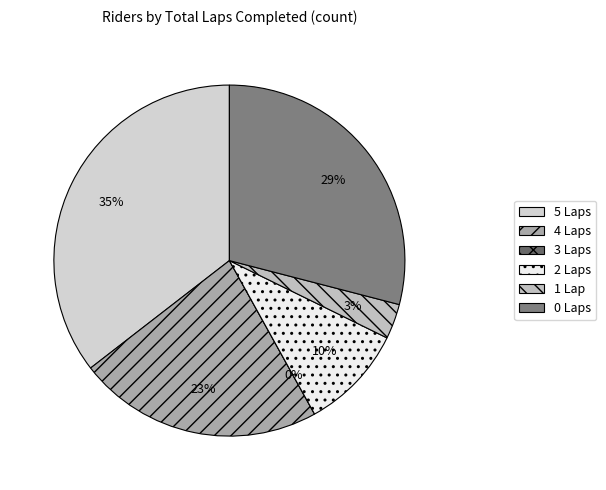

Do 30 and 27 together represent more than half of the pie?

No